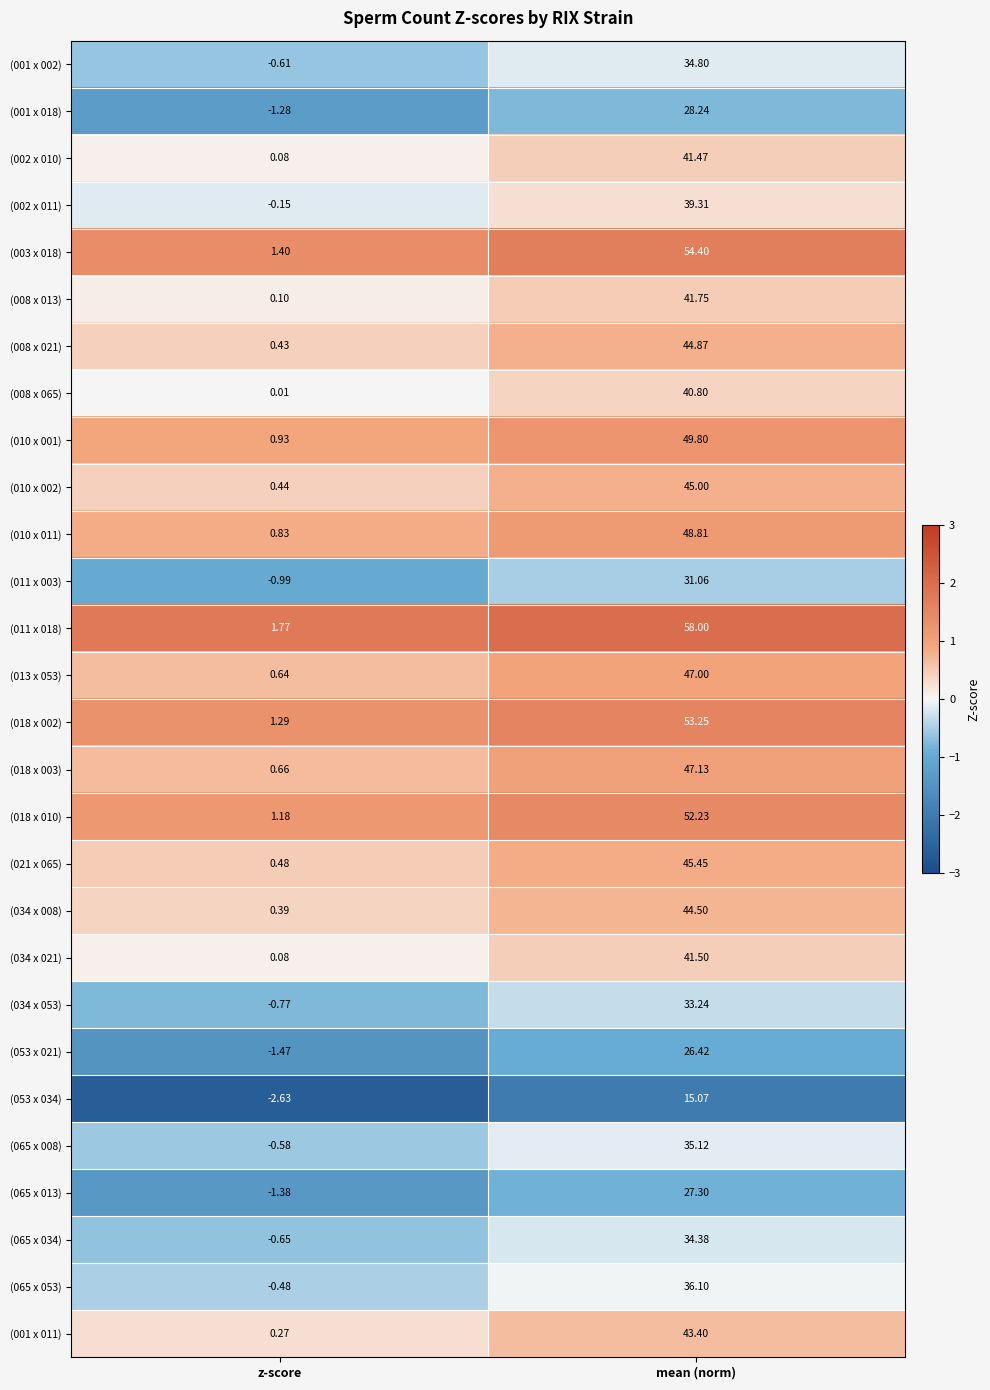

At which category does the chart reach its peak across all series?

mean (norm)